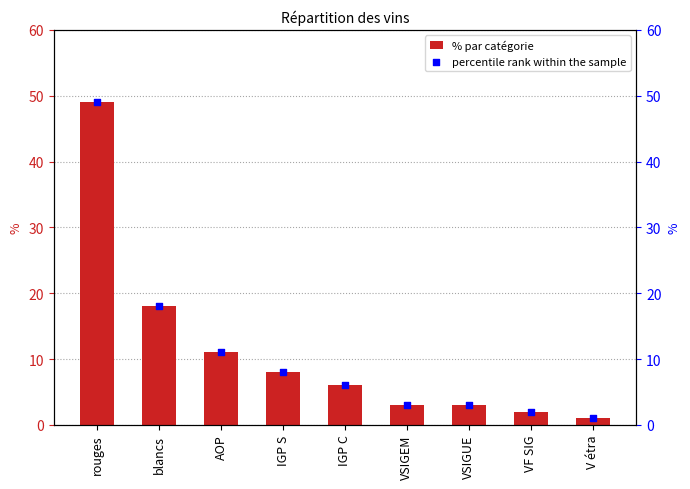

At which category is the sum across all series the highest?

rouges